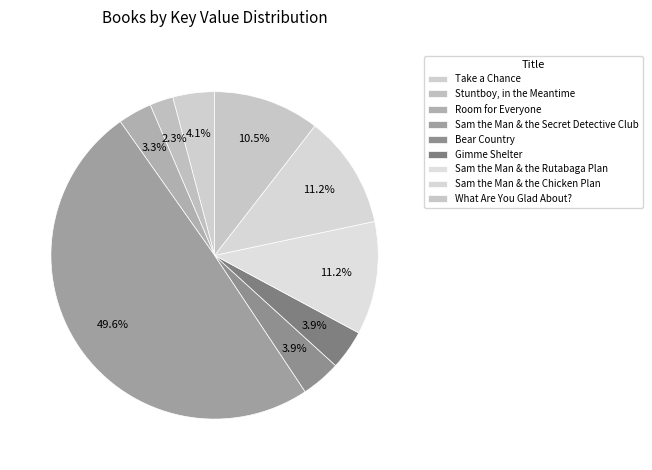

True or false: What Are You Glad About? accounts for 24% of the total.

False